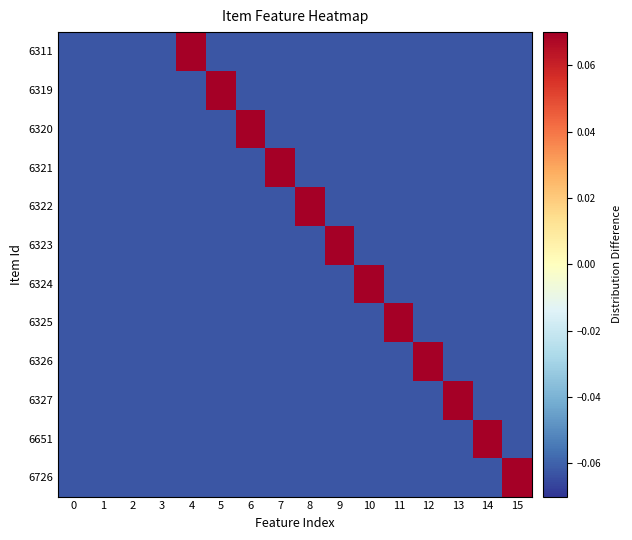

Between 12 and 2, which is larger?

12